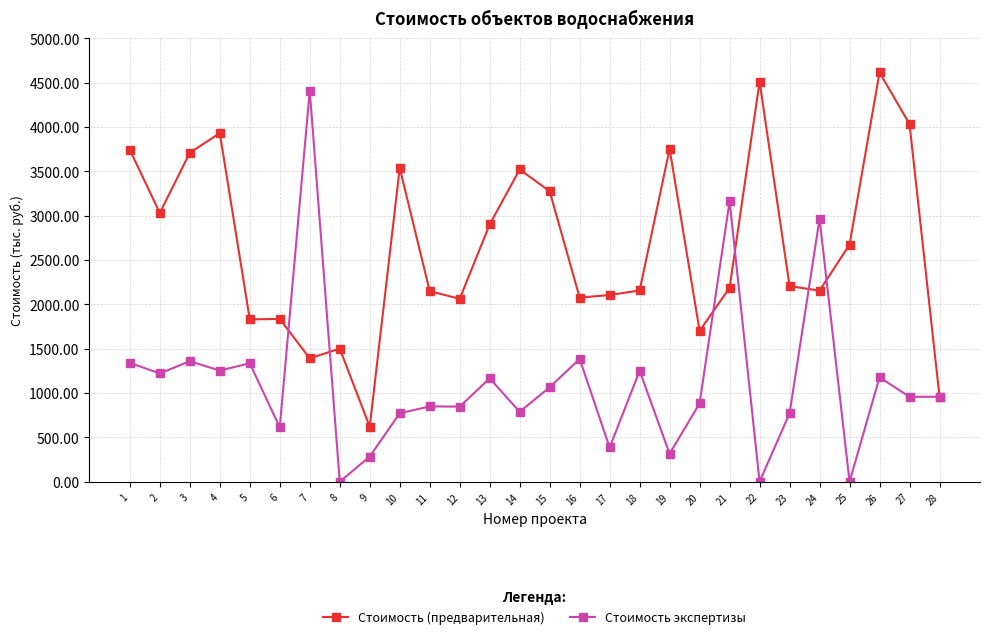

Which series changed the most between 6 and 18?

Стоимость экспертизы